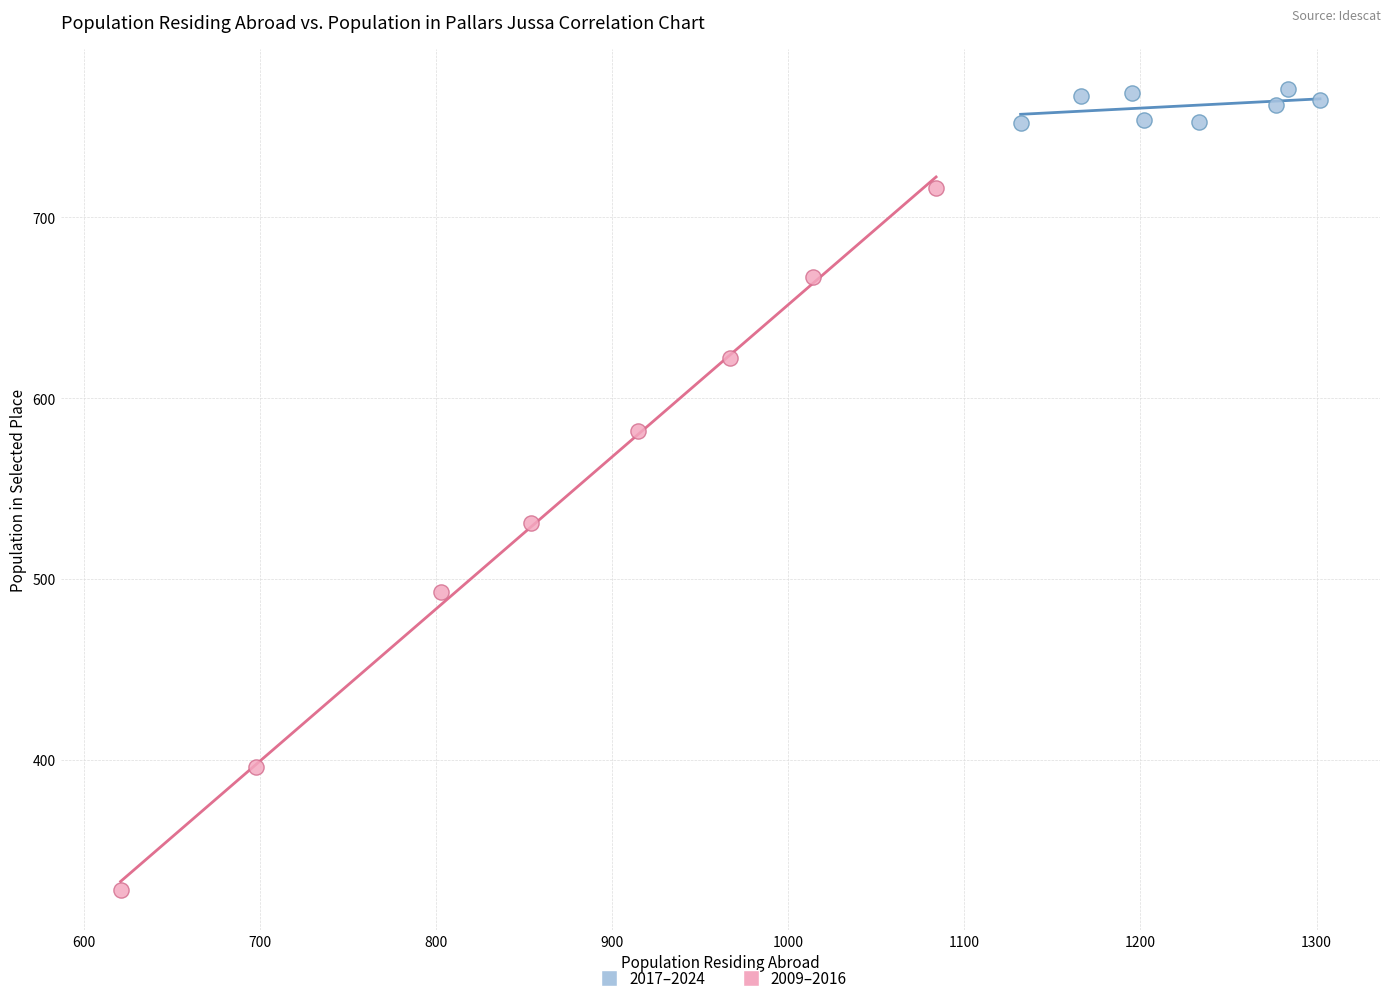

Which series reaches the maximum Y coordinate?

2017–2024